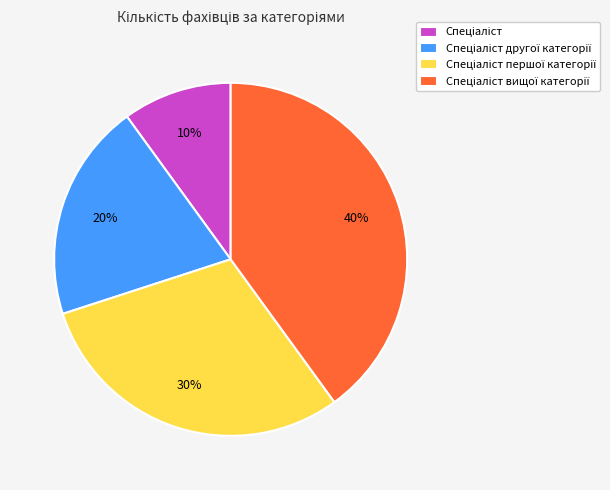

To the nearest percent, what is the difference between the largest and smallest slice percentages?

30%